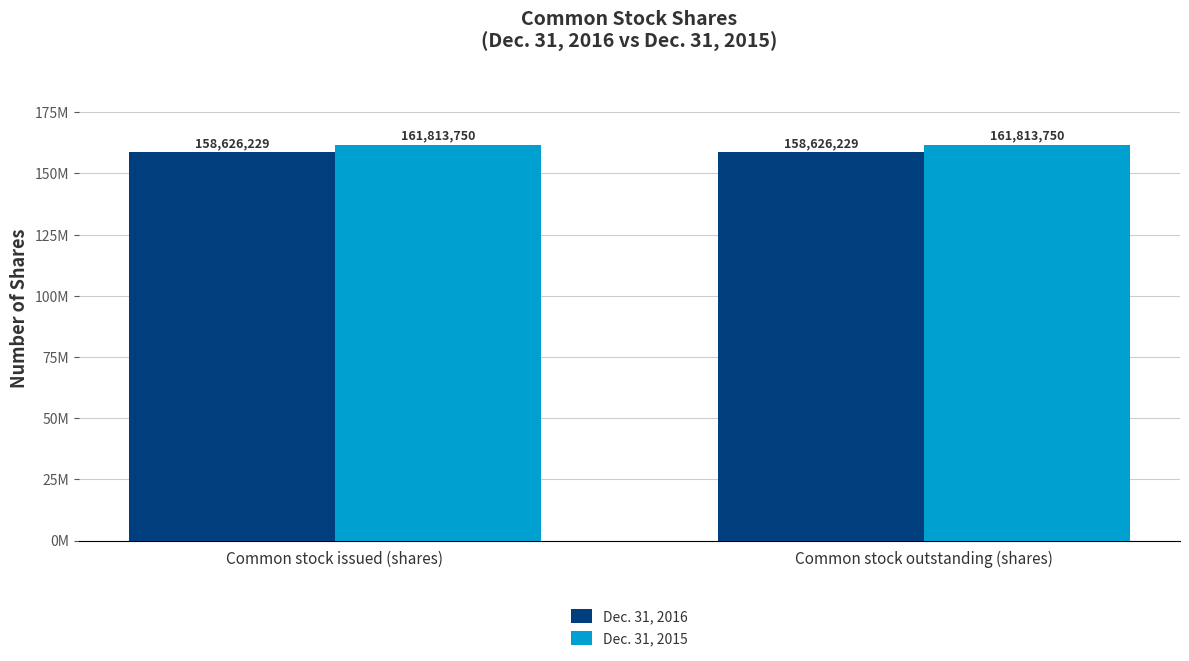

Does the chart contain stacked bars?

No